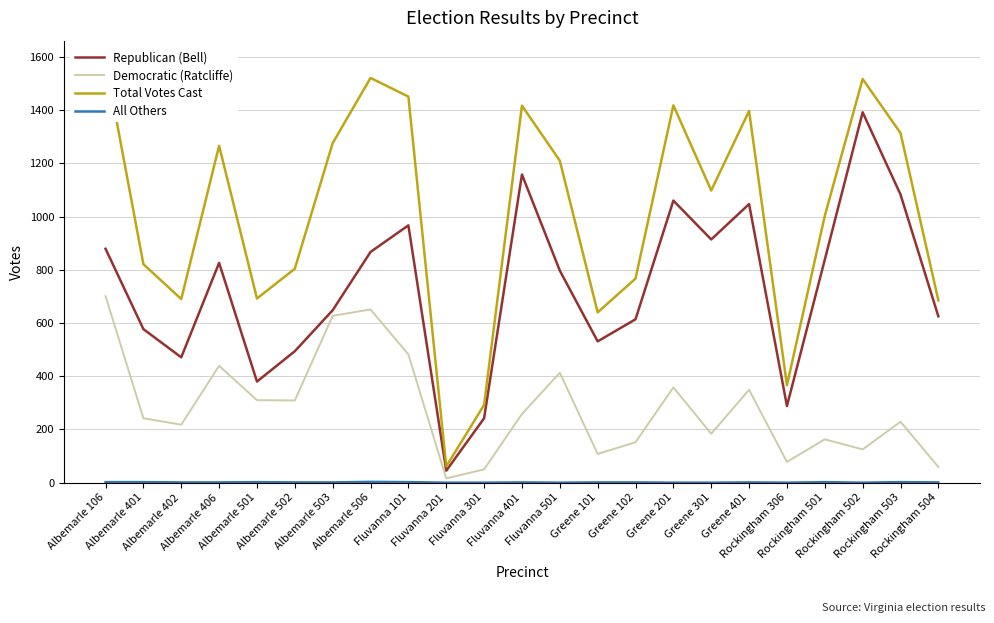

What value does the Republican (Bell) series have at Fluvanna 401?

1158